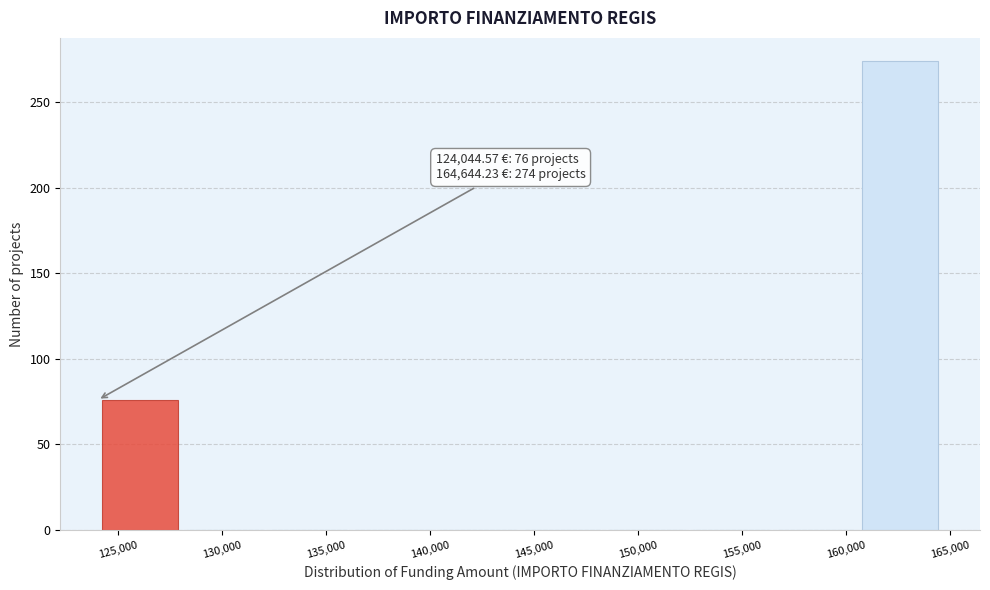

Over which range of the x-axis is the bar tallest?

160500 to 164500